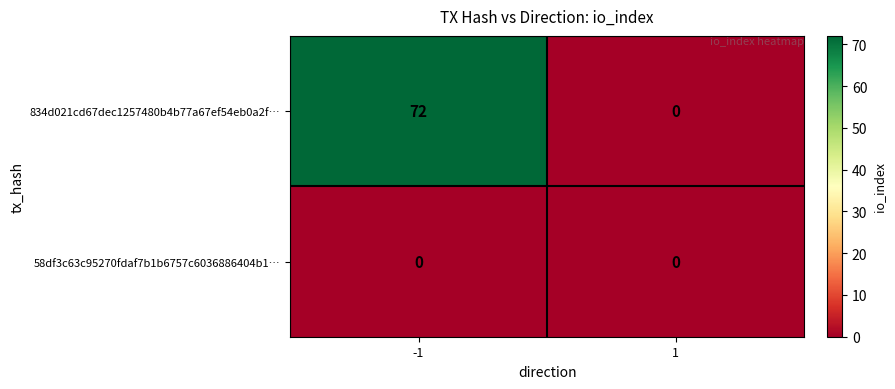

Rank the categories by 834d021cd67dec1257480b4b77a67ef54eb0a2f… value from highest to lowest.

-1, 1